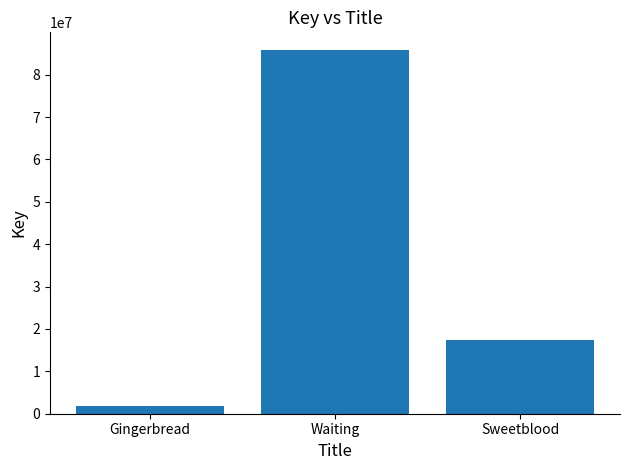

Rank the categories by value from highest to lowest.

Waiting, Sweetblood, Gingerbread